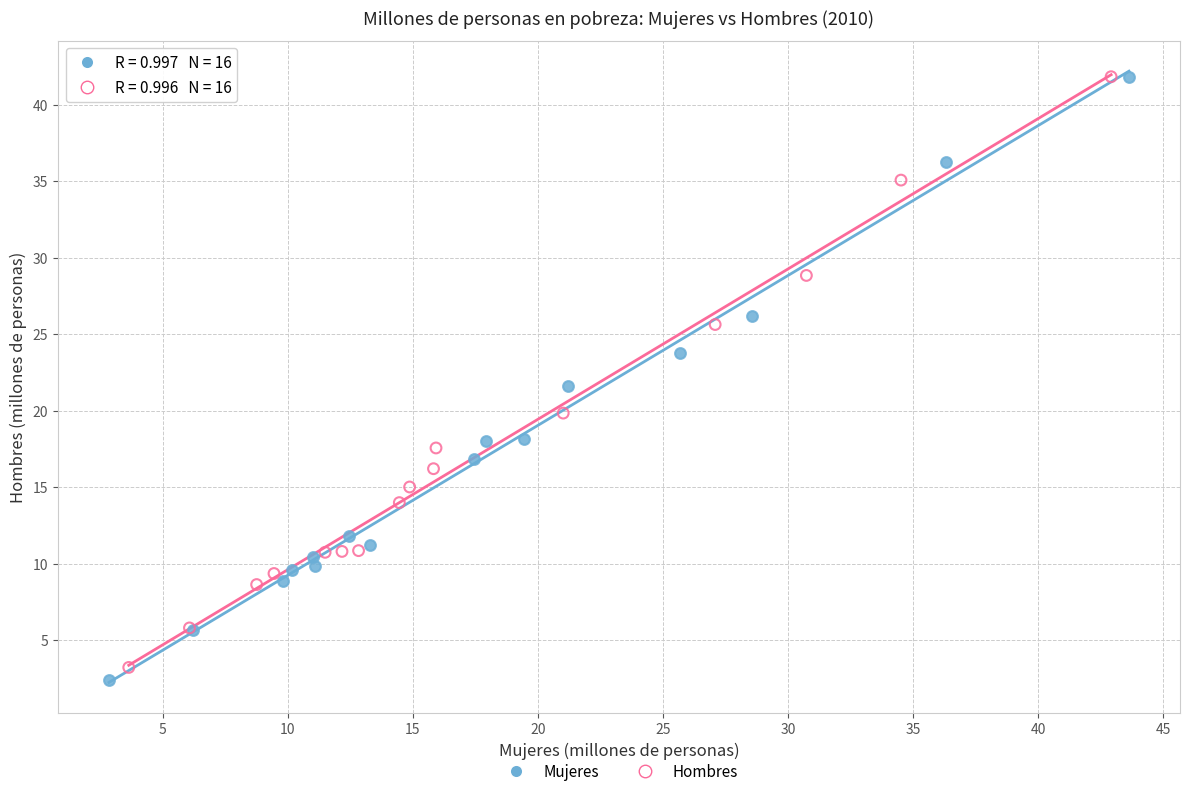

Which series reaches the minimum Y coordinate?

Mujeres